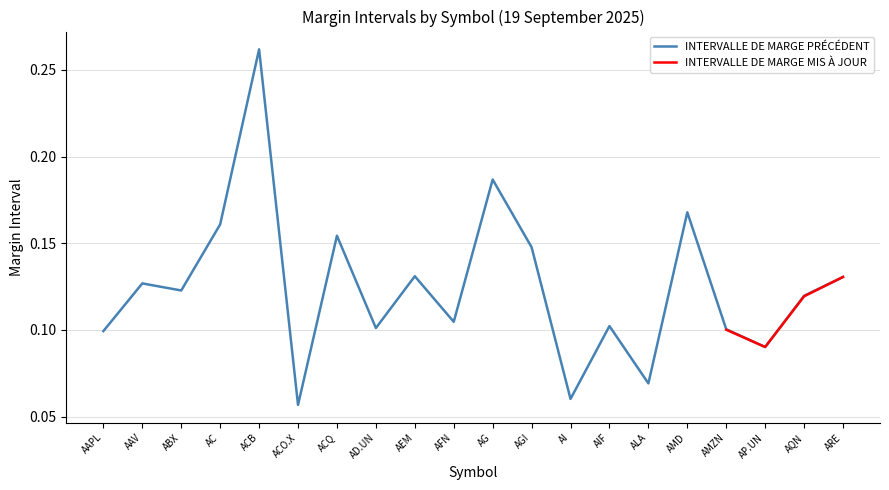

List the labels in order of value, smallest first.

ACO.X, AI, ALA, AP.UN, AAPL, AMZN, AD.UN, AIF, AFN, AQN, ABX, AAV, ARE, AEM, AGI, ACQ, AC, AMD, AG, ACB